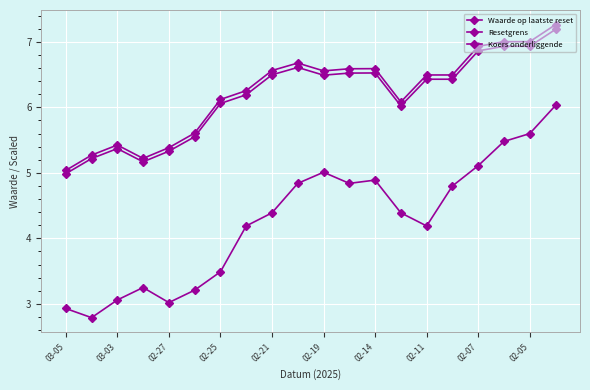

Reading left to right, what are all the values shown in this chart?

Waarde op laatste reset: 2.9	2.8	3.1	3.2	3.0	3.2	3.5	4.2	4.4	4.8	5.0	4.8	4.9	4.4	4.2	4.8	5.1	5.5	5.6	6.0
Resetgrens: 5.0	5.2	5.4	5.2	5.3	5.6	6.1	6.2	6.5	6.6	6.5	6.5	6.5	6.0	6.4	6.4	6.9	6.9	6.9	7.2
Koers onderliggende: 5.0	5.3	5.4	5.2	5.4	5.6	6.1	6.3	6.6	6.7	6.6	6.6	6.6	6.1	6.5	6.5	6.9	7.0	7.0	7.3